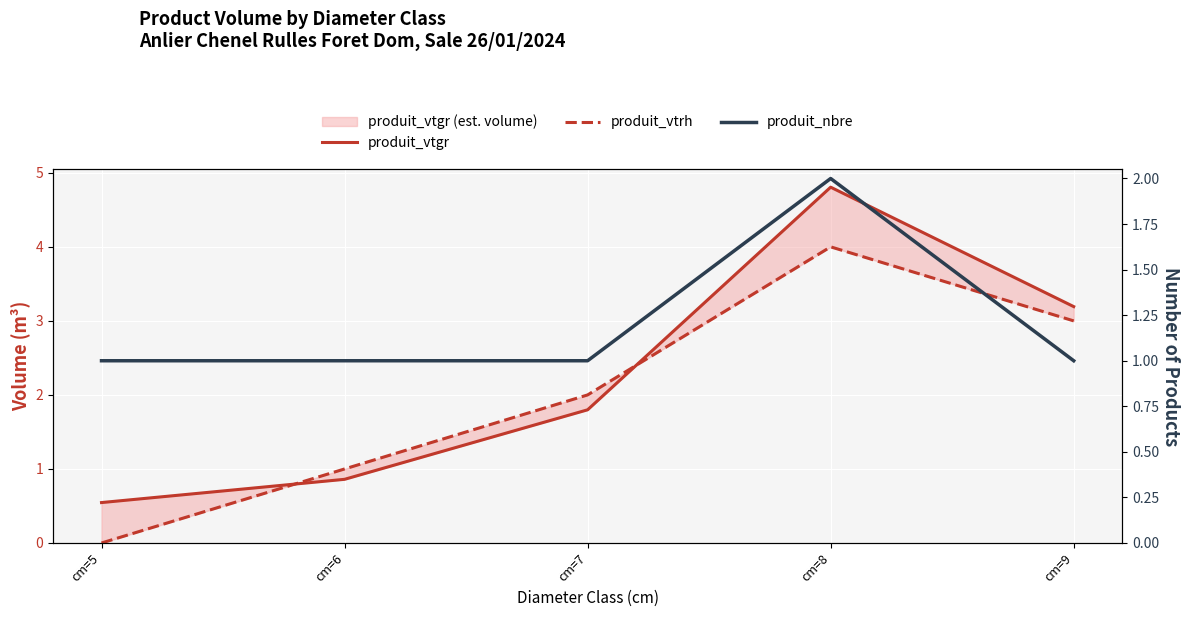

Which category has the highest value in the produit_vtrh series?

cm=8